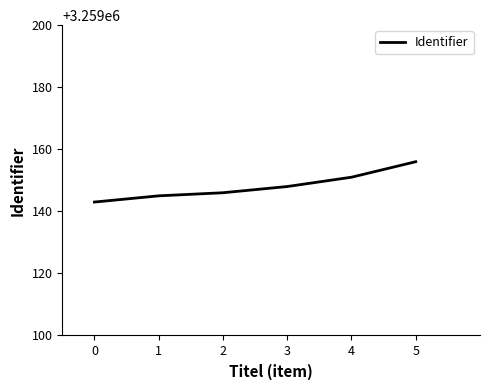

Read the value at 2, to the nearest 5.

3259145